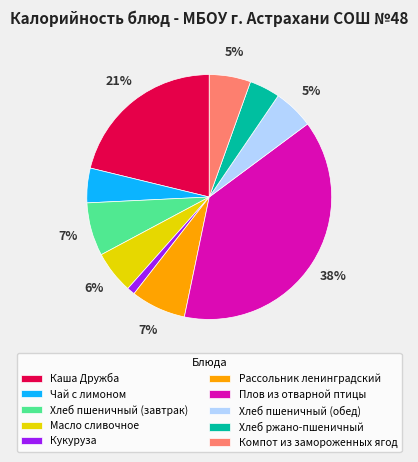

Count the number of slices in the pie.

10